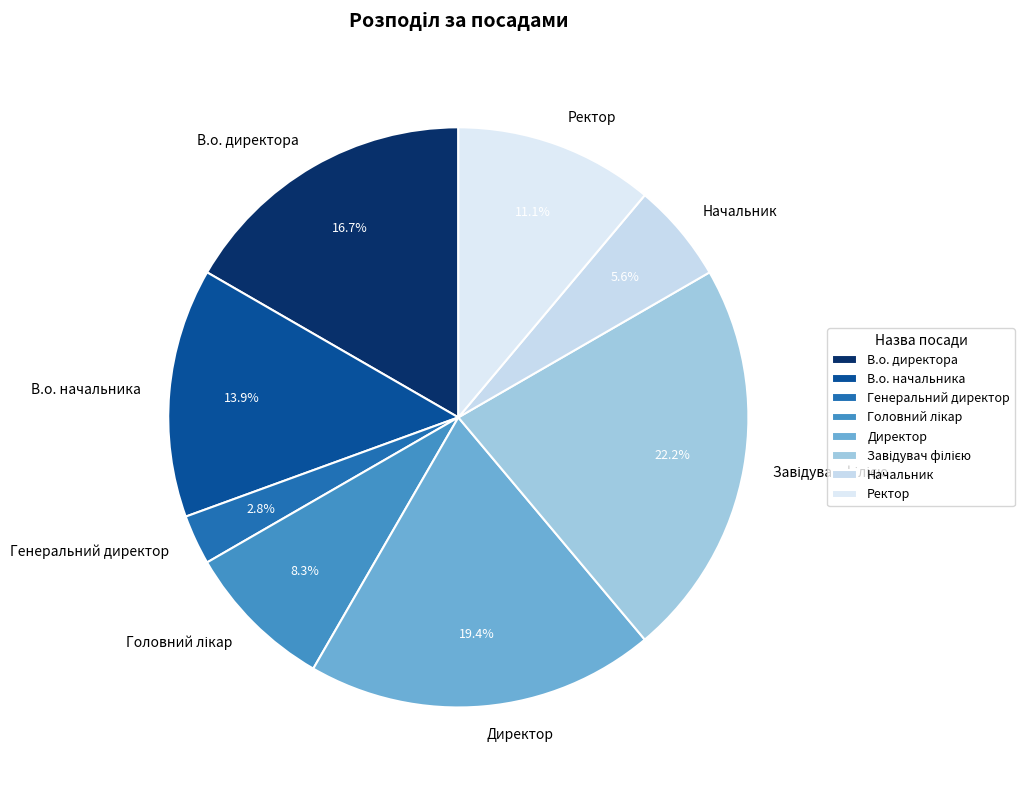

Is there a majority slice in this chart?

No